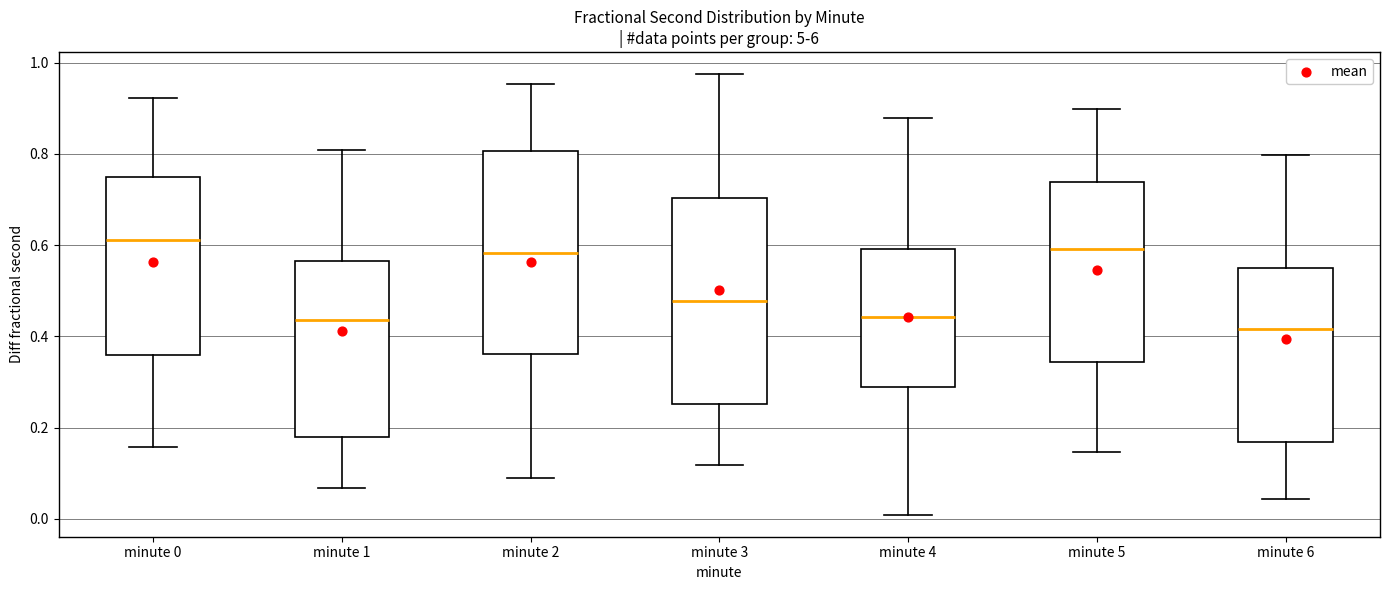

Reading left to right, read every box against the y-axis: the position of its median line, the range the box covers, and the ends of its whiskers. The values are not printed on the chart, so give them approximately, as read against the axis.

minute 0: median 0.62, box 0.36 to 0.76, whiskers 0.16 to 0.92
minute 1: median 0.44, box 0.18 to 0.56, whiskers 0.06 to 0.80
minute 2: median 0.58, box 0.36 to 0.80, whiskers 0.08 to 0.96
minute 3: median 0.48, box 0.26 to 0.70, whiskers 0.12 to 0.98
minute 4: median 0.44, box 0.28 to 0.60, whiskers 0.00 to 0.88
minute 5: median 0.60, box 0.34 to 0.74, whiskers 0.14 to 0.90
minute 6: median 0.42, box 0.16 to 0.54, whiskers 0.04 to 0.80